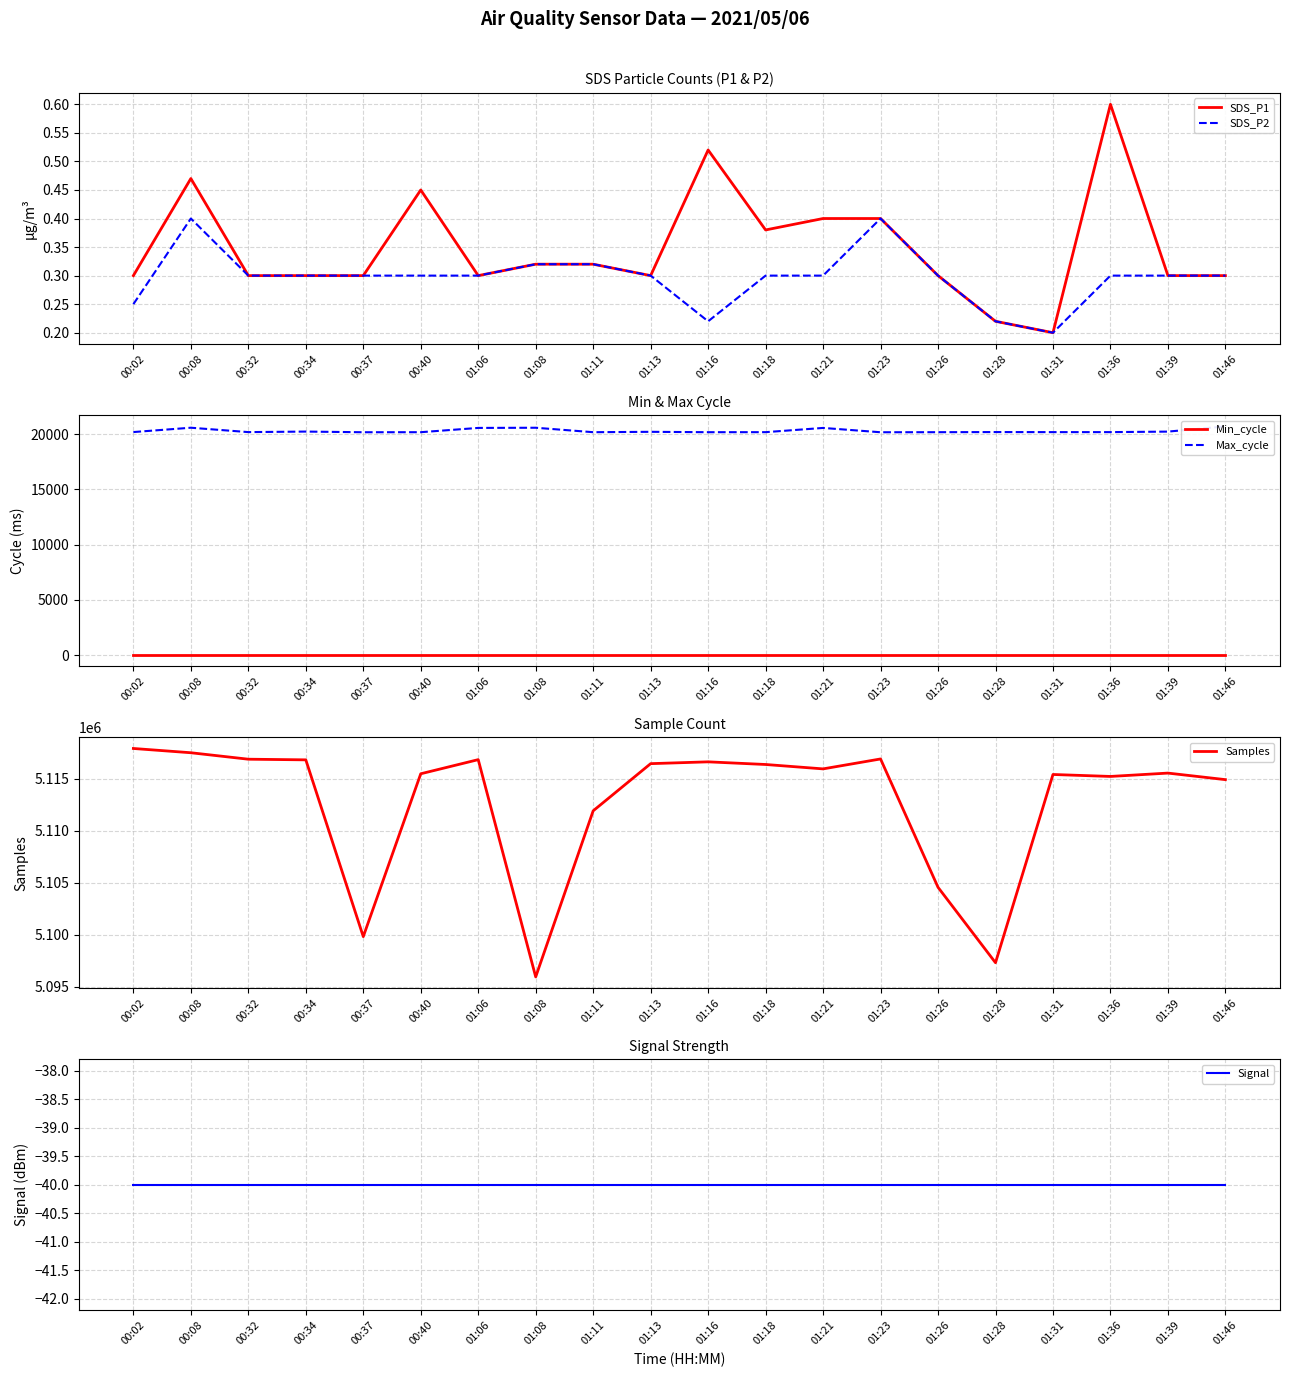

How many categories are shown in the chart?

20